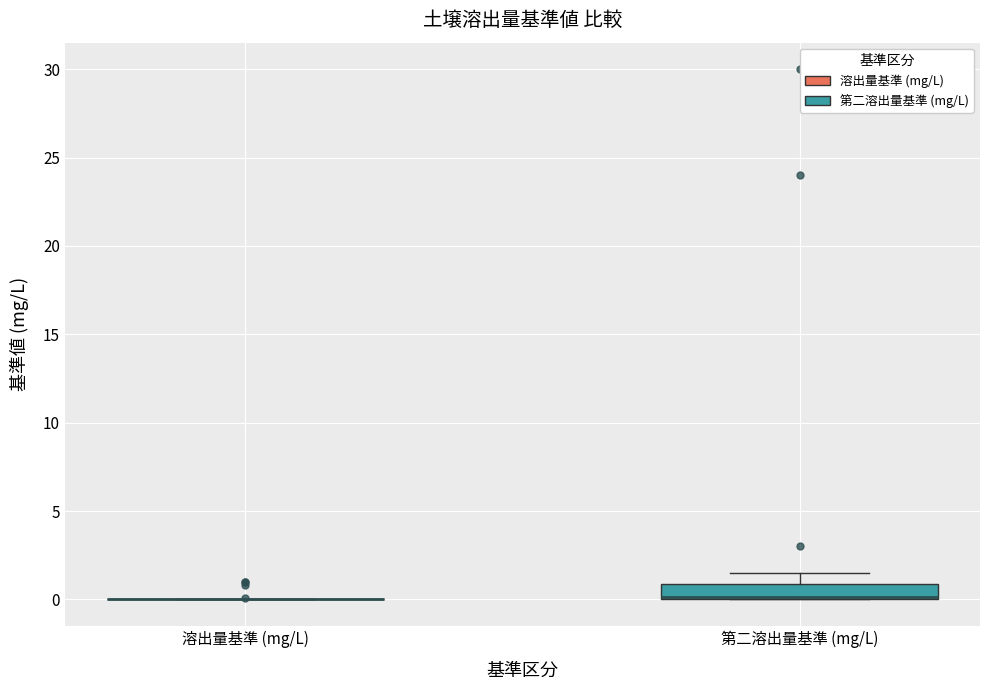

Where is the lower edge of the box for 第二溶出量基準 (mg/L) on the y-axis? The values are not printed on the chart, so give them approximately, as read against the axis.

0.0